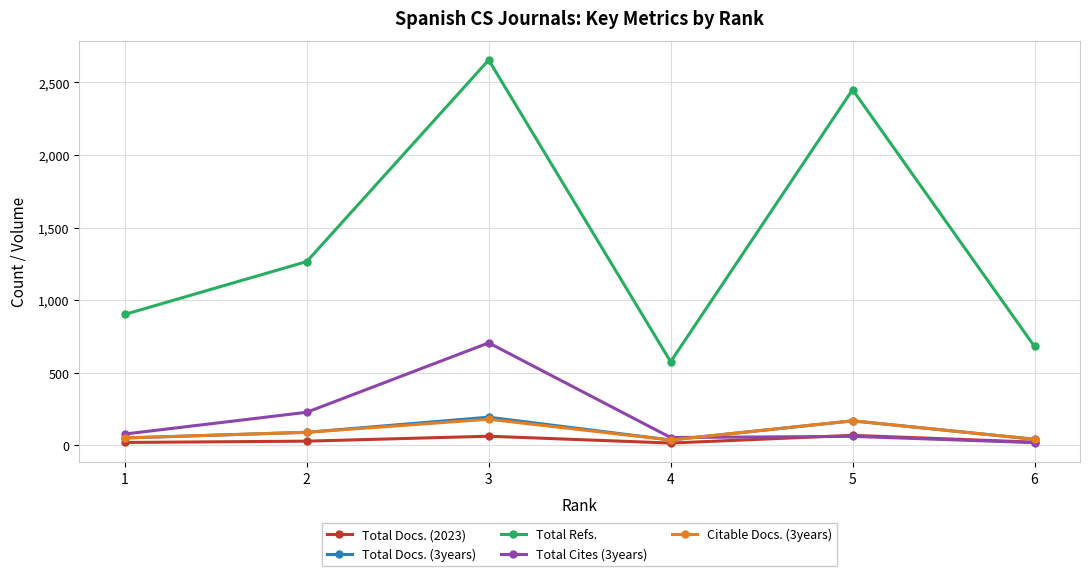

Which series has the largest total across all categories?

Total Refs.